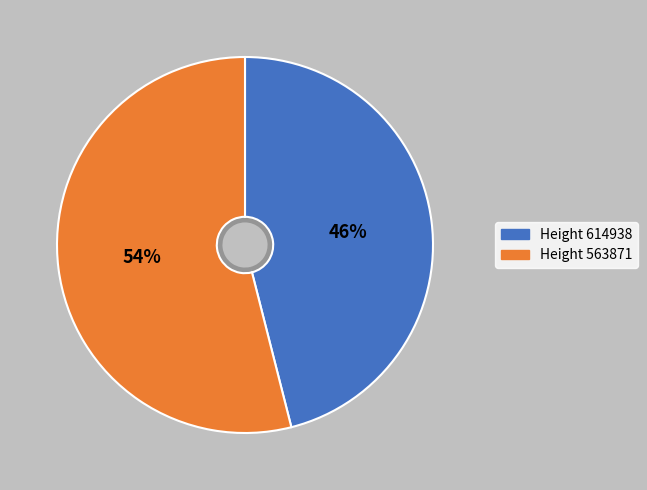

True or false: 614938 accounts for 54% of the total.

False